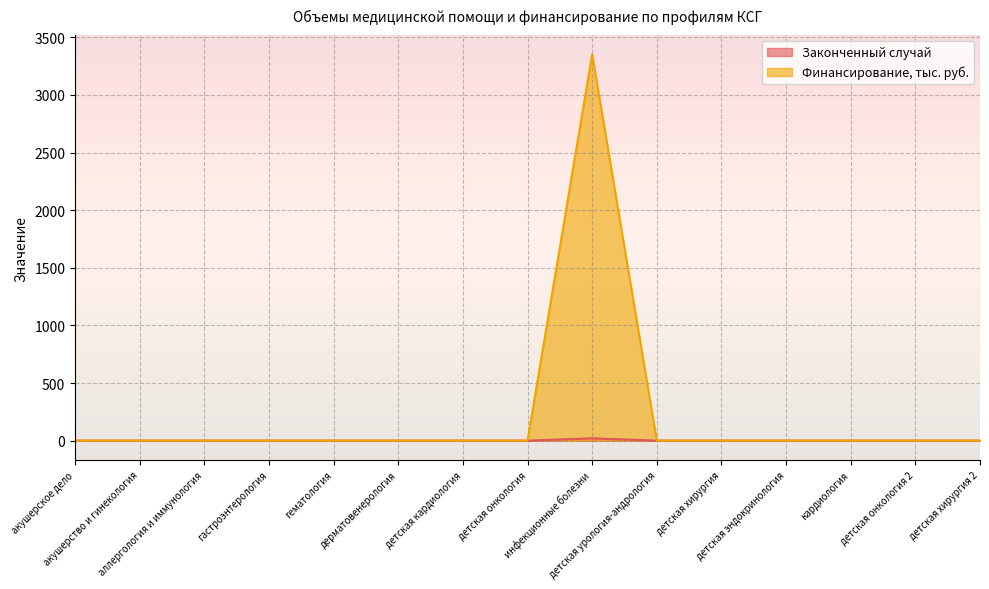

What is the label of the 4th point from the left?

гастроэнтерология